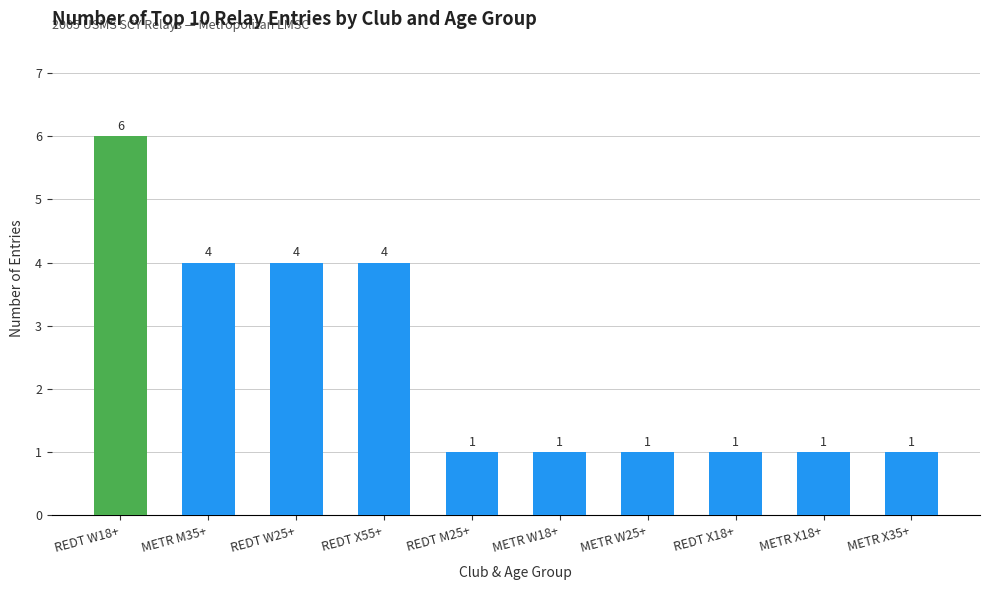

True or false: the data shows 9 at REDT W18+.

False